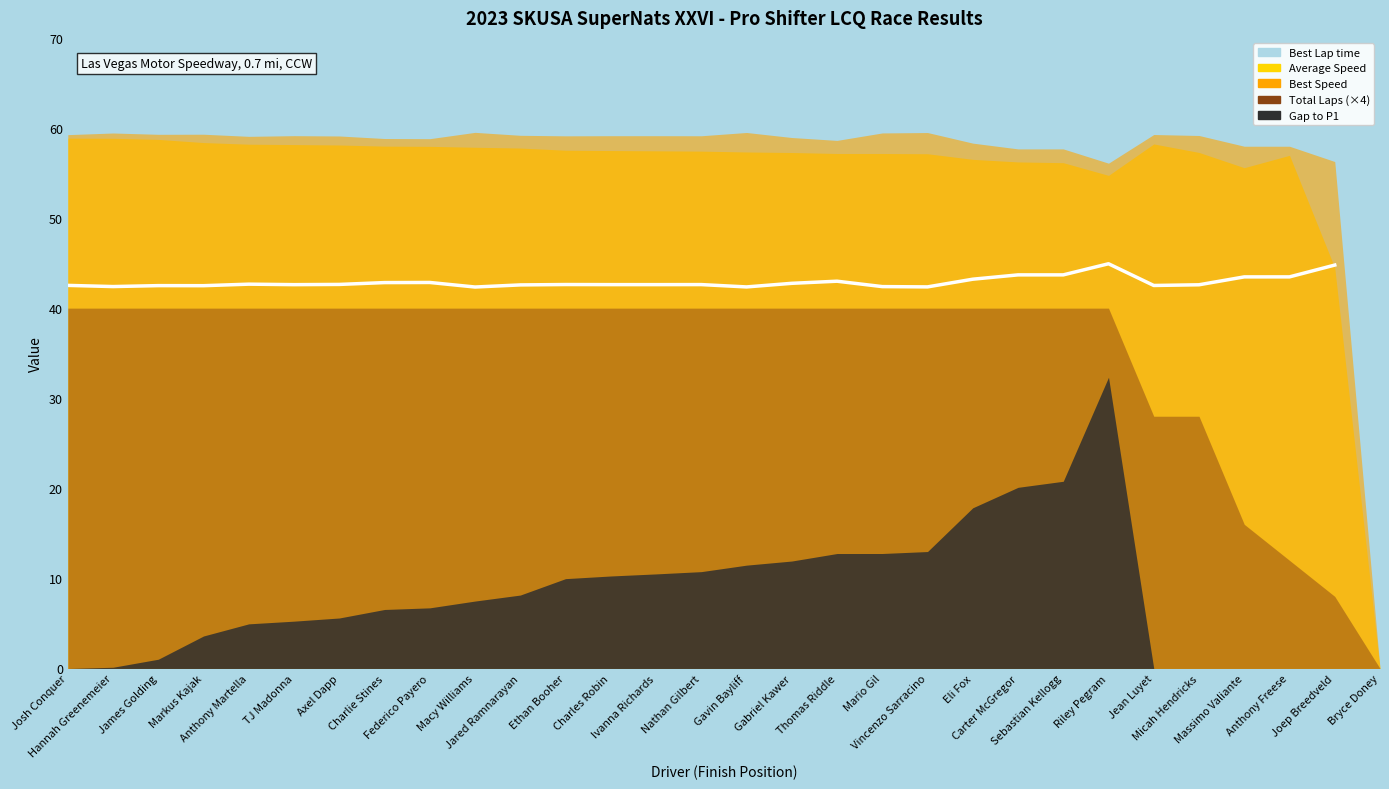

What is the change in value from Axel Dapp to Jean Luyet?

-0.1